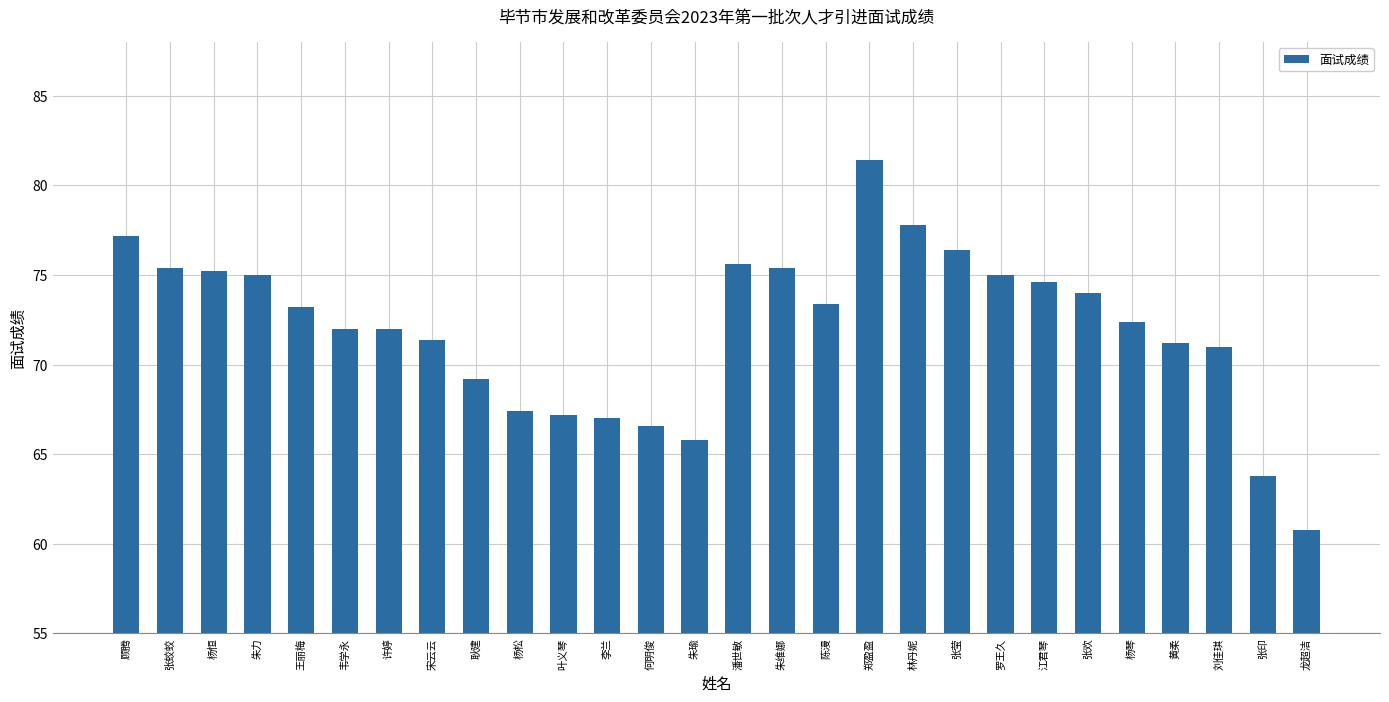

Reading left to right, extract all data points from this chart.

77.2	75.4	75.2	75.0	73.2	72.0	72.0	71.4	69.2	67.4	67.2	67.0	66.6	65.8	75.6	75.4	73.4	81.4	77.8	76.4	75.0	74.6	74.0	72.4	71.2	71.0	63.8	60.8